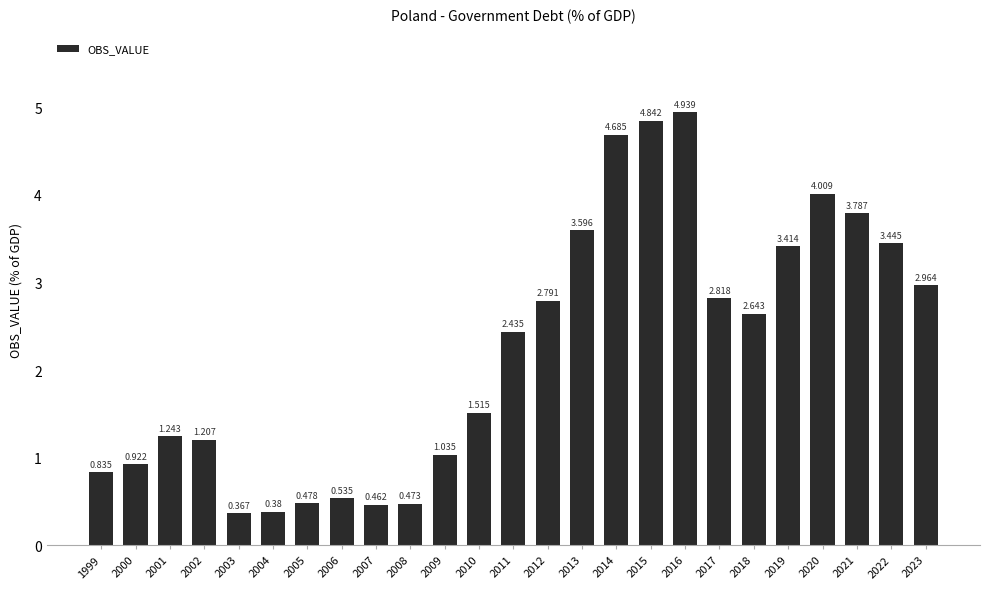

What is the difference between the values at 2006 and 2008?

0.1